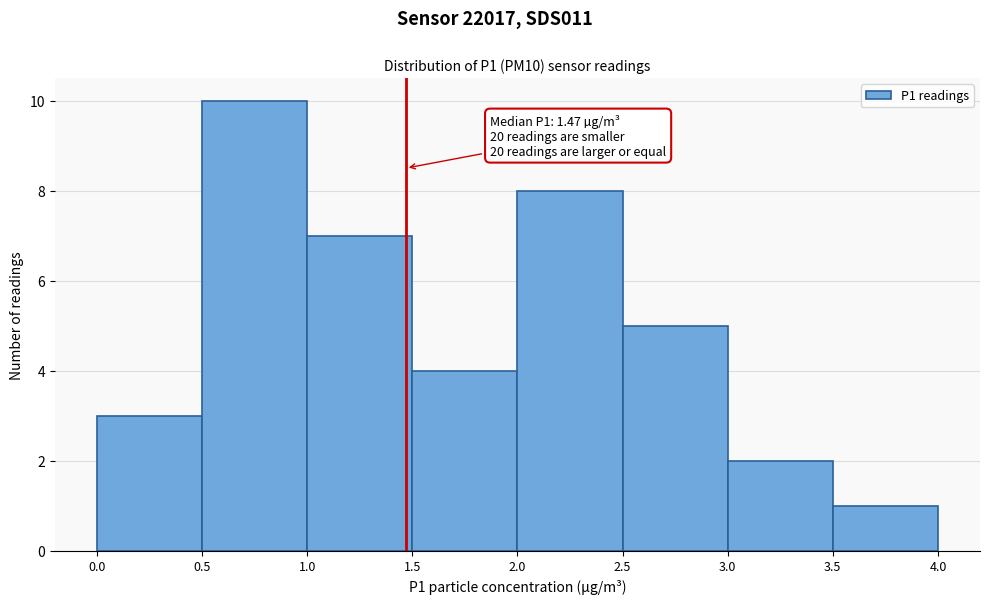

Over which range of the x-axis is the bar tallest?

0.5 to 1.0